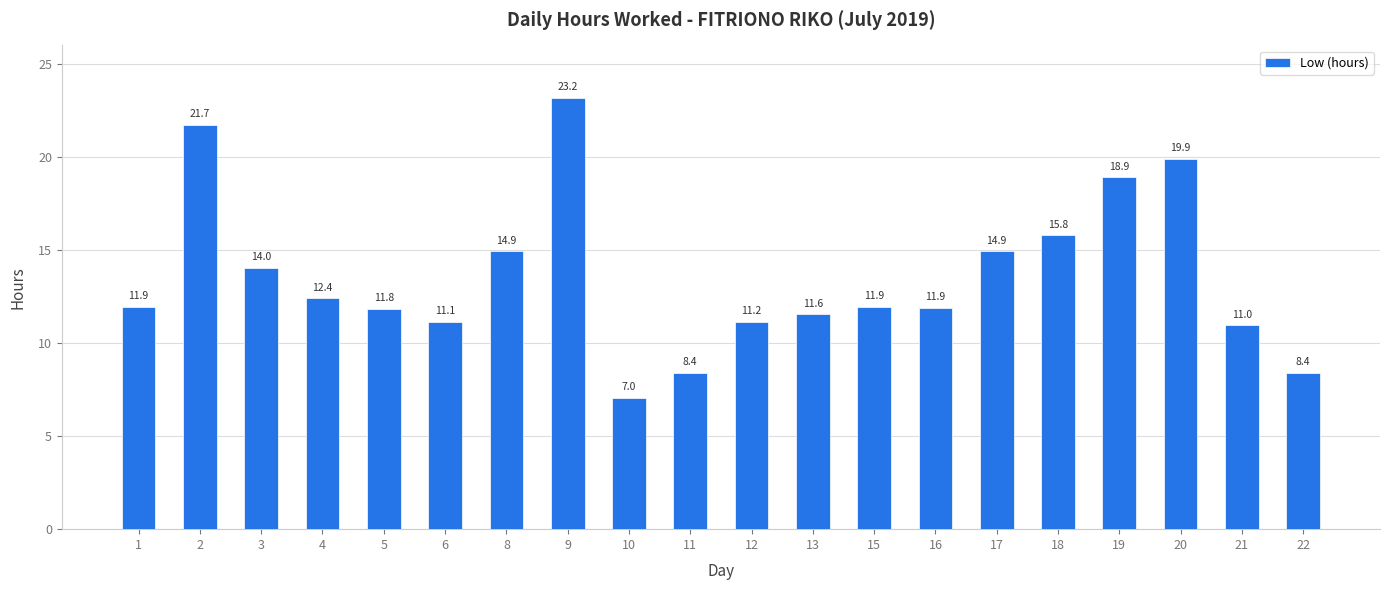

How many categories are shown in the chart?

20